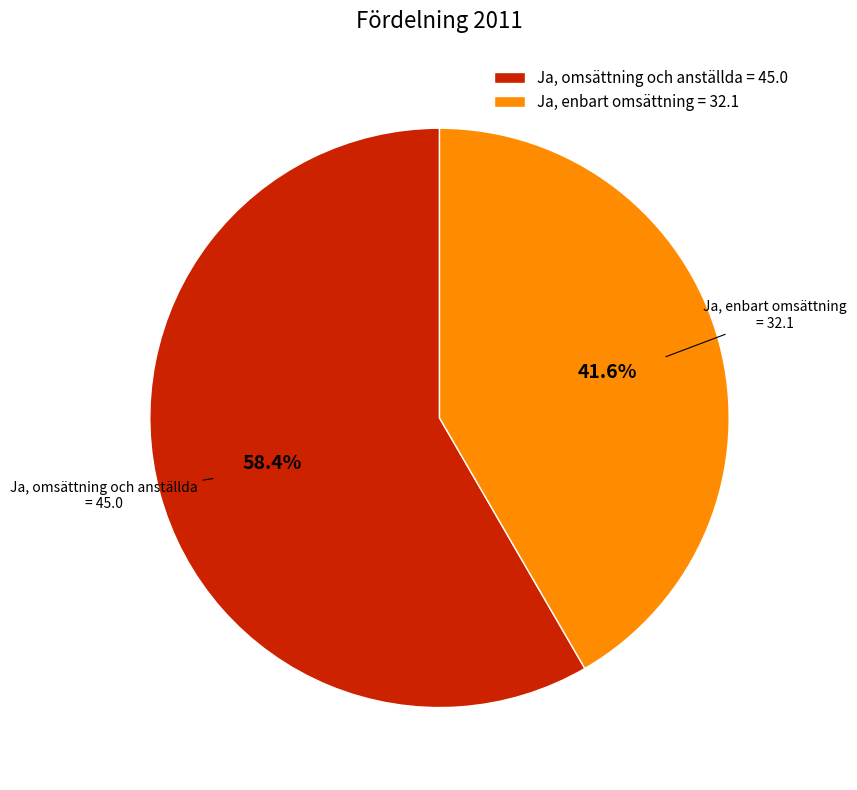

To the nearest percent, what is the combined percentage of Ja, enbart omsättning and Ja, omsättning och anställda?

100%